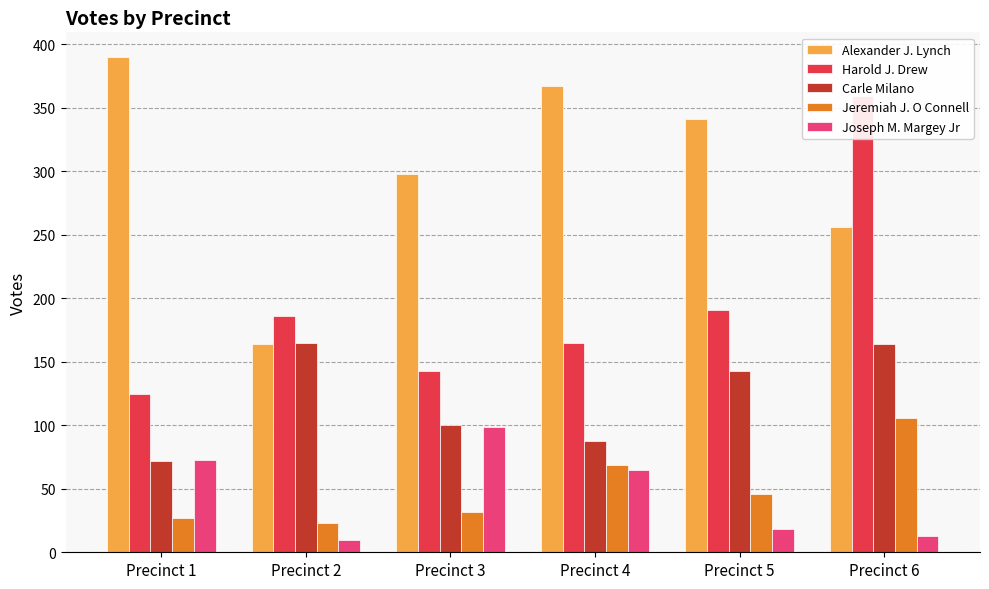

Which label corresponds to the smallest value in the chart?

Precinct 2